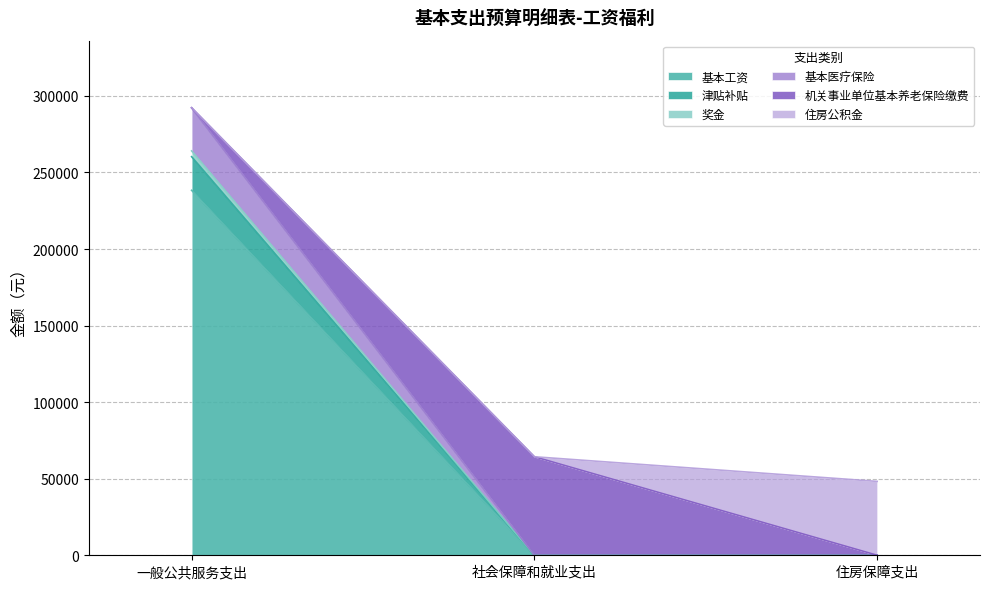

True or false: 基本工资 has a value of 238320.0 at 一般公共服务支出.

True